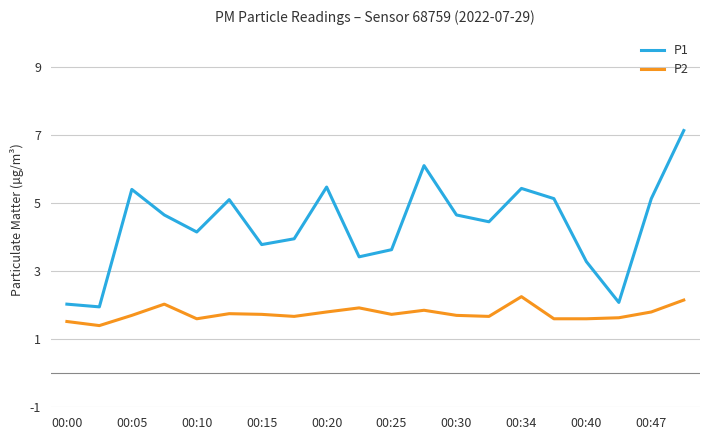

Which series has the largest range (max minus min)?

P1